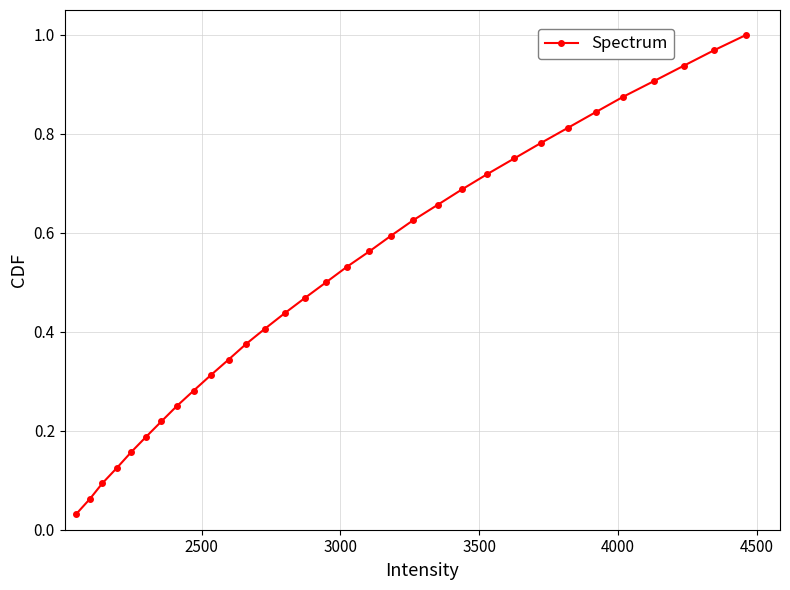

What is the sum of all values?

16.5